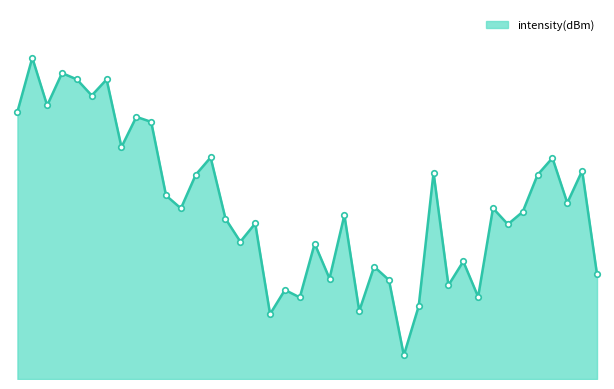

Reading left to right, extract all data points from this chart.

11.3	13.5	11.5	12.9	12.6	11.9	12.6	9.8	11.0	10.8	7.7	7.2	8.6	9.3	6.8	5.8	6.6	2.7	3.8	3.4	5.7	4.2	6.9	2.9	4.7	4.2	1.0	3.1	8.7	4.0	5.0	3.5	7.2	6.5	7.0	8.6	9.3	7.4	8.8	4.4